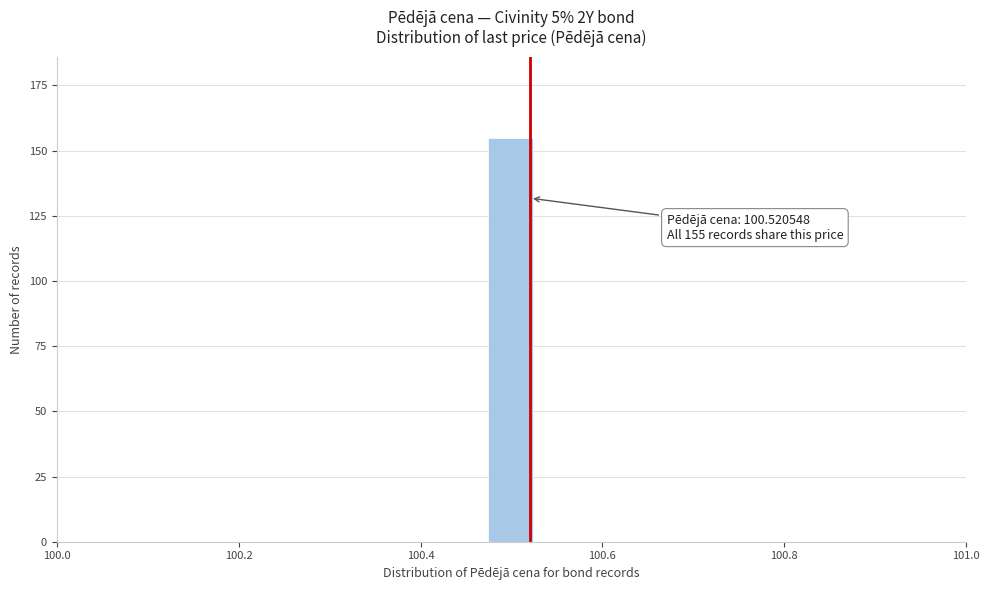

Around what value on the x-axis is the tallest bar? Give the approximate position of its centre, as read against the axis.

100.50